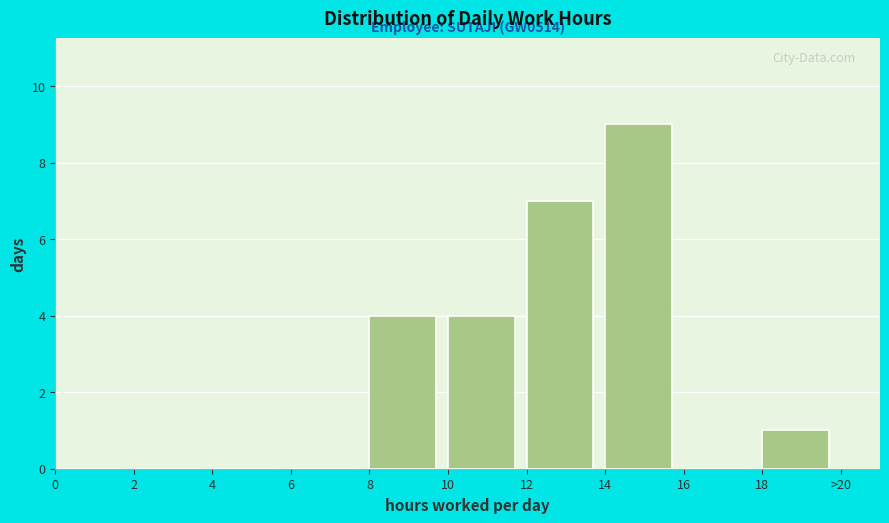

Reading right to left, what are all the values shown in this chart?

18=1	16=0	14=9	12=7	10=4	8=4	6=0	4=0	2=0	0=0